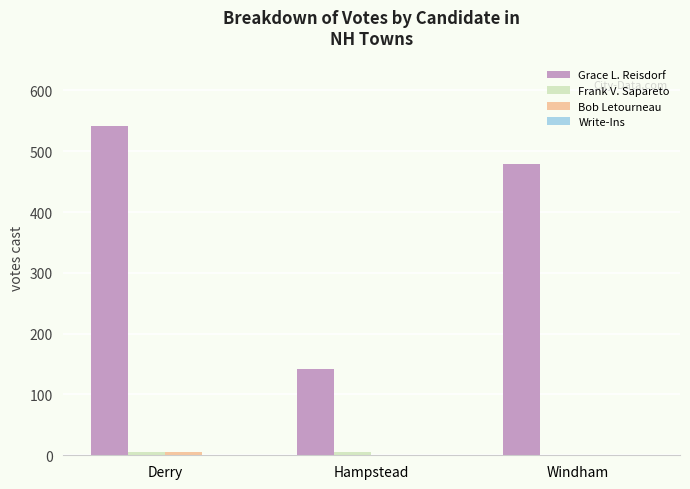

Which series has the widest spread of values?

Grace L. Reisdorf